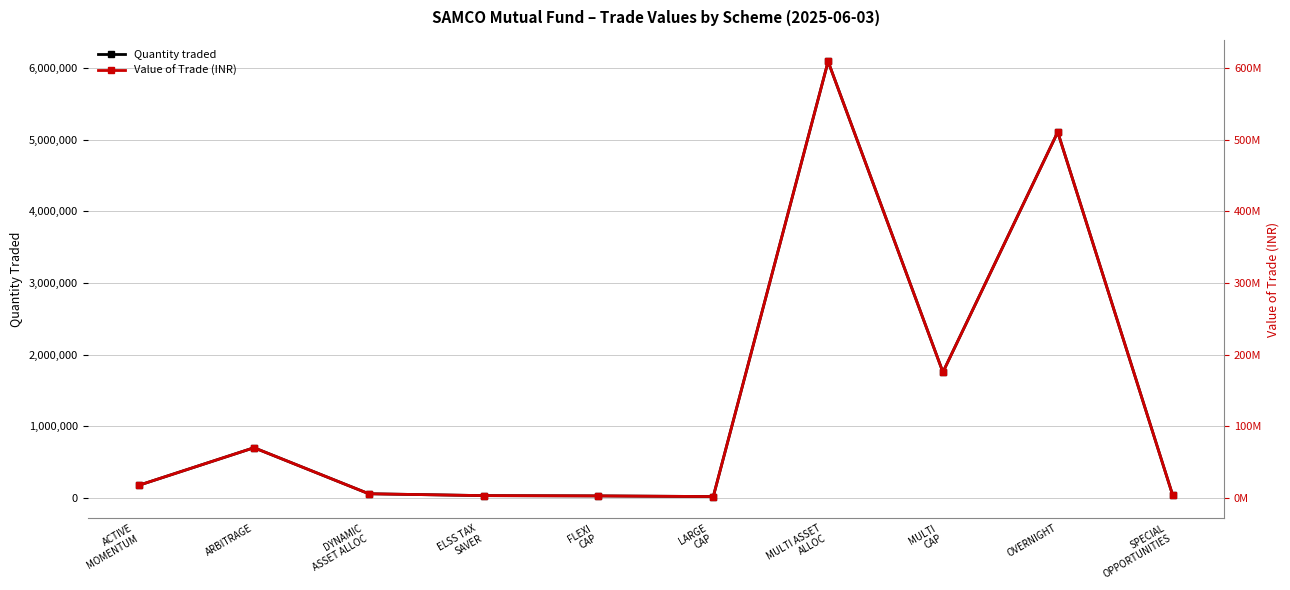

What position from the right is ELSS TAX
SAVER?

7